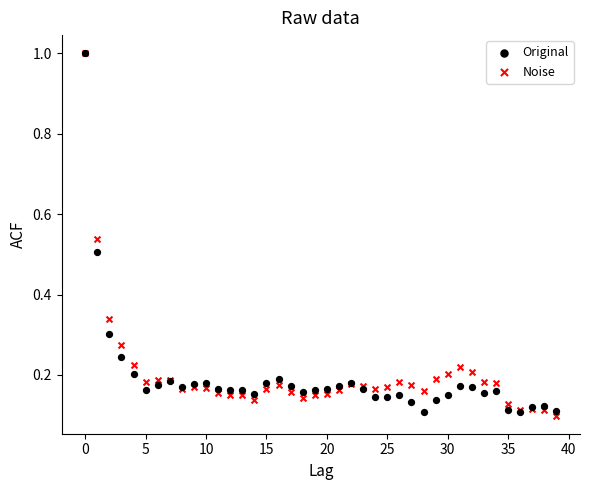

Which series reaches the minimum Y coordinate?

Noise